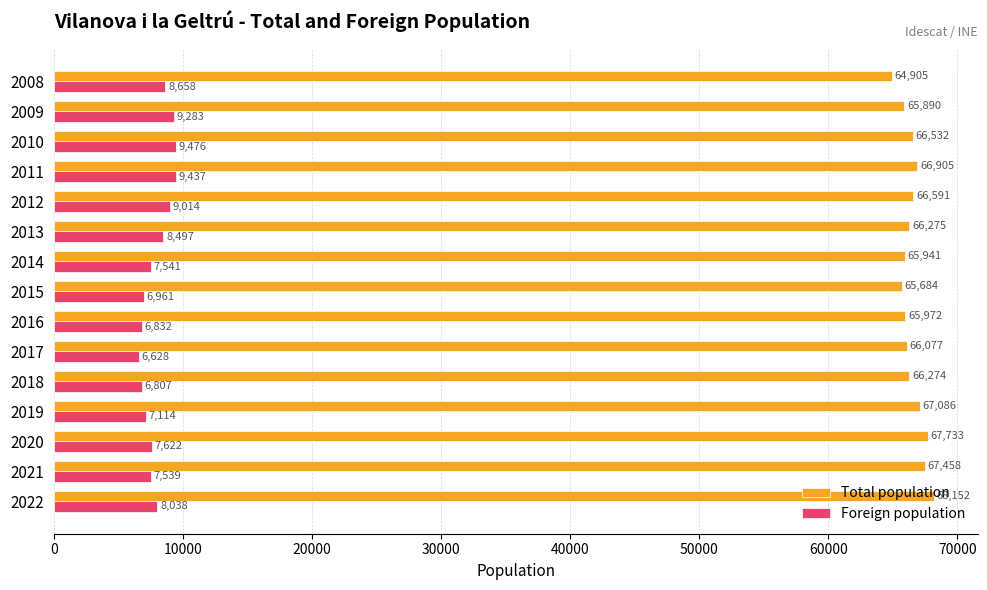

Which category has the highest value across all series?

2022